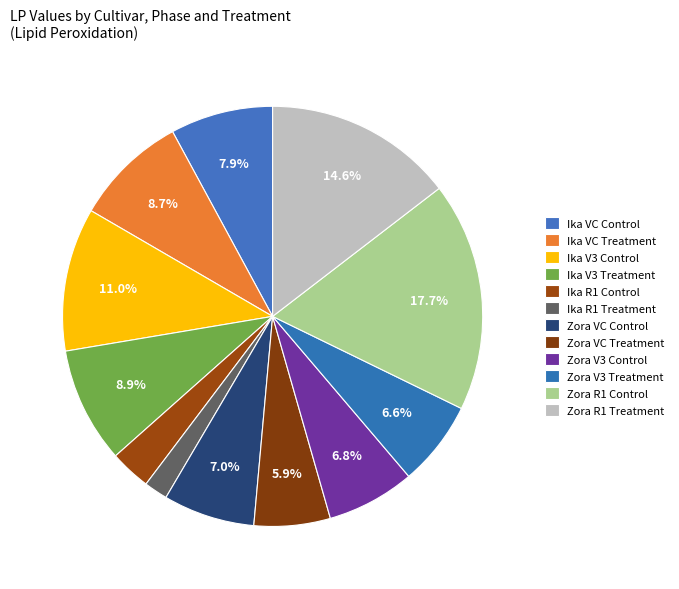

True or false: Zora VC Treatment accounts for 6% of the total.

True